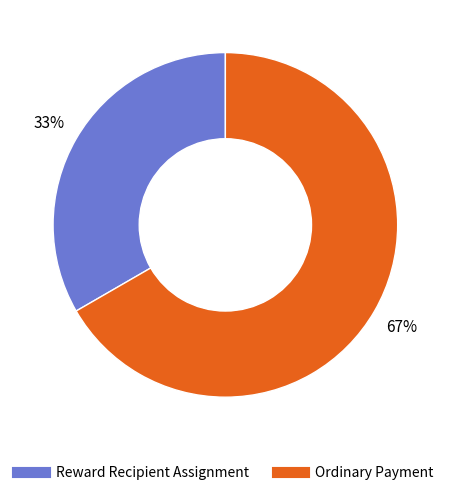

The Reward Recipient Assignment slice represents 33% of the pie. True or false?

True